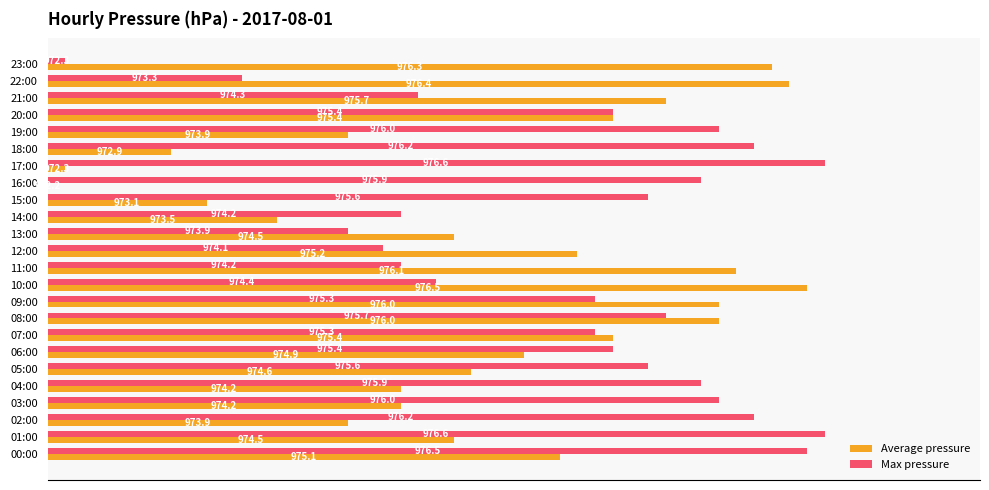

Which series has the largest total across all categories?

Max pressure